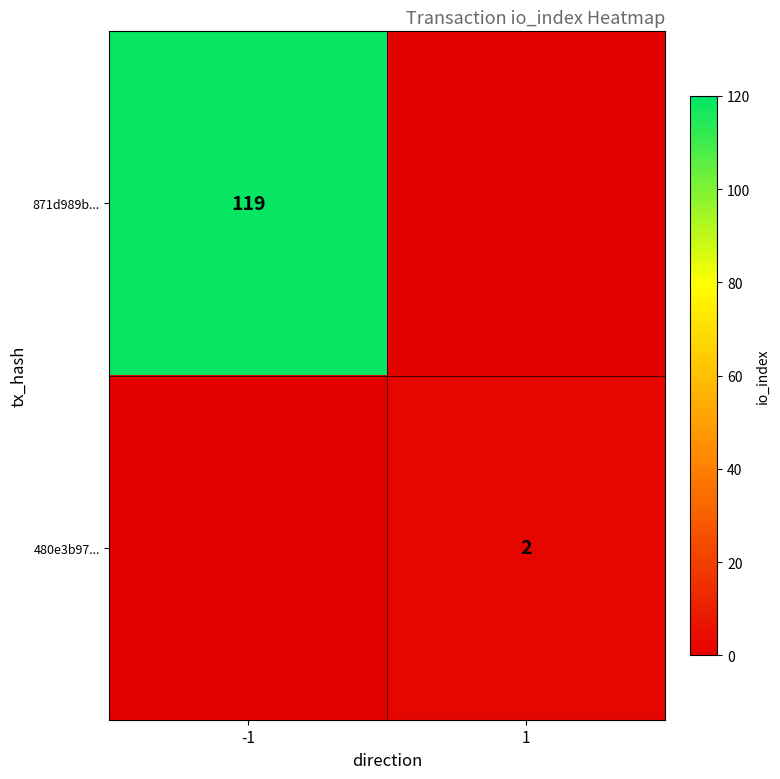

The 871d989b... series shows 119 at -1. True or false?

True